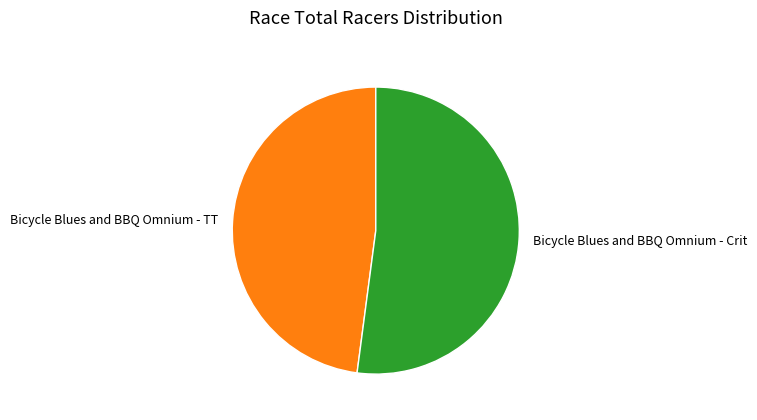

True or false: Bicycle Blues and BBQ Omnium - Crit accounts for 64% of the total.

False